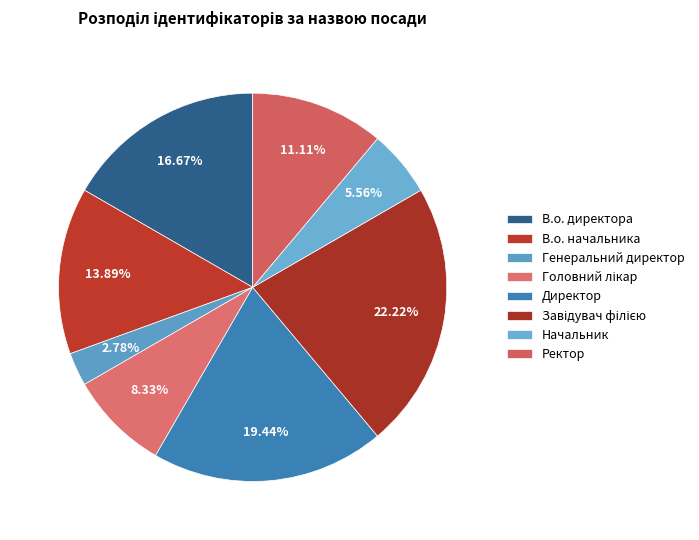

To the nearest percent, what is the difference between the В.о. начальника and Директор slice percentages?

6%